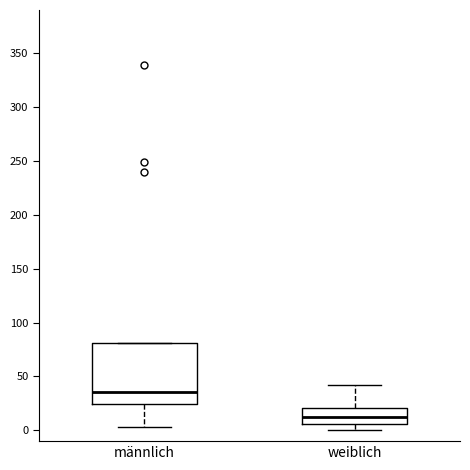

Reading left to right, transcribe this box plot: for each box, give where its median line is, the range the box spans, and where its two whiskers end, as read against the y-axis. The values are not printed on the chart, so give them approximately, as read against the axis.

männlich: median 35, box 25 to 80, whiskers 5 to 80
weiblich: median 10, box 5 to 20, whiskers 0 to 40